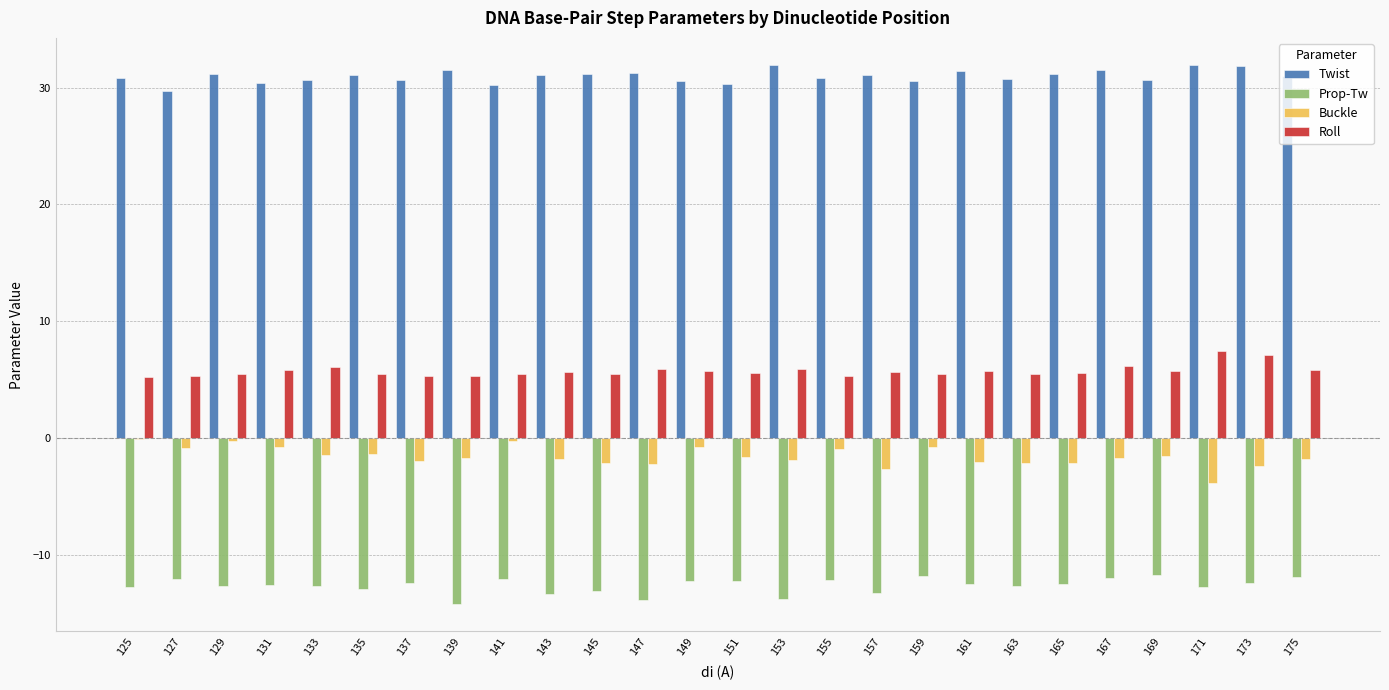

What is the sum of all Roll values?

148.7